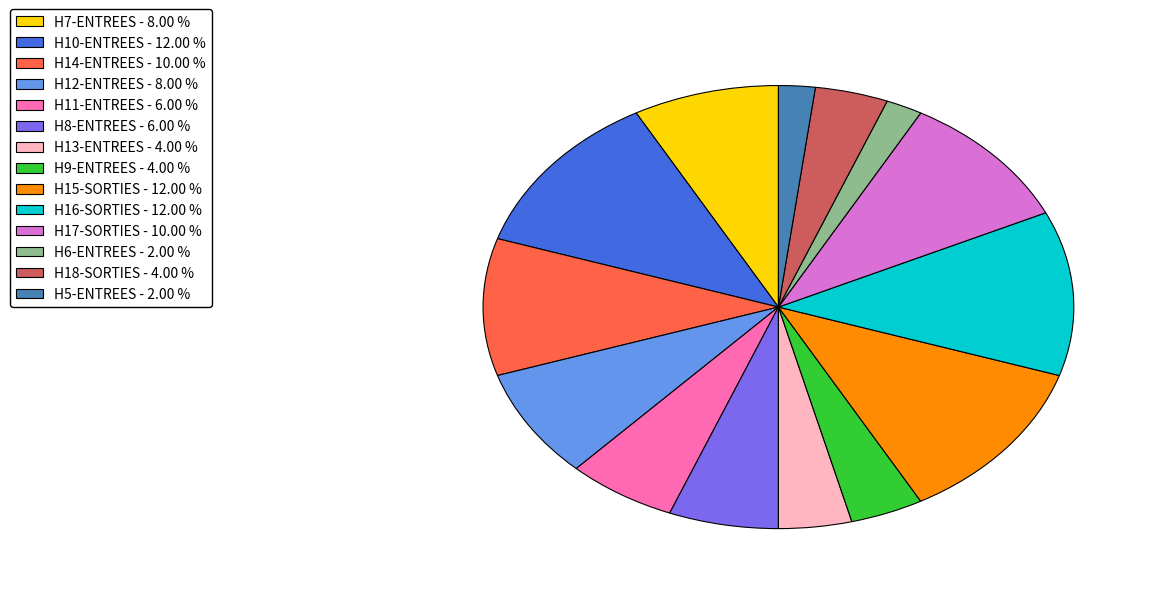

Approximately how many times larger is the value at H9-ENTREES - 4.00 % compared to H7-ENTREES - 8.00 %?

0.5